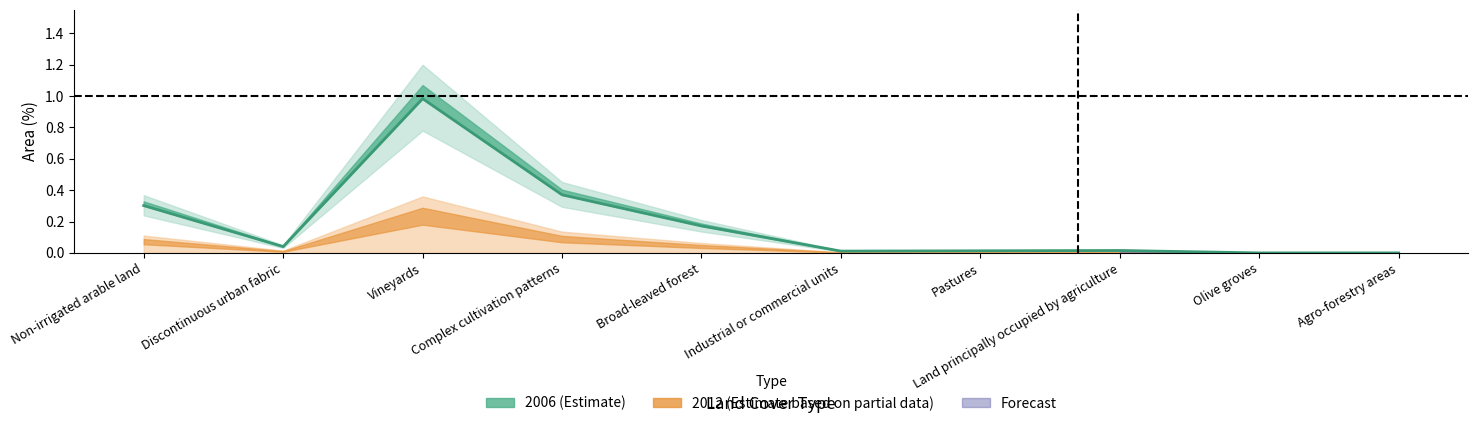

Reading left to right, what are all the values shown in this chart?

Non-irrigated arable land=0.3	Discontinuous urban fabric=0.0	Vineyards=1.0	Complex cultivation patterns=0.4	Broad-leaved forest=0.2	Industrial or commercial units=0.0	Pastures=0.0	Land principally occupied by agriculture=0.0	Olive groves=0.0	Agro-forestry areas=0.0